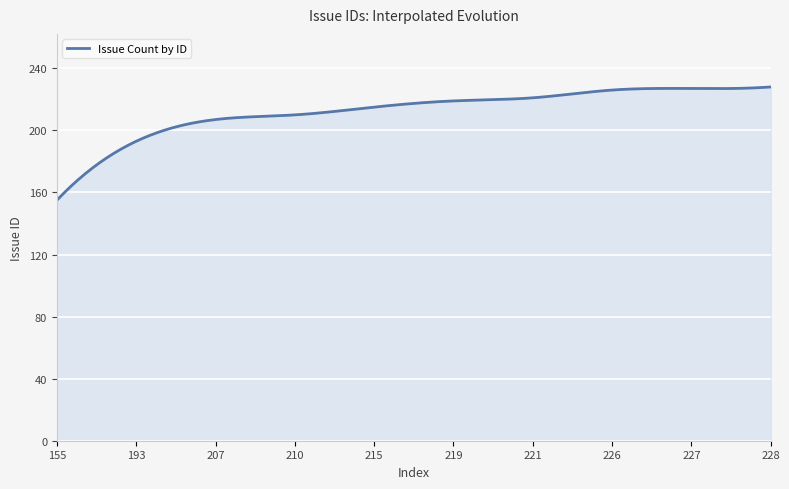

What is the maximum value shown in the chart?

228.0